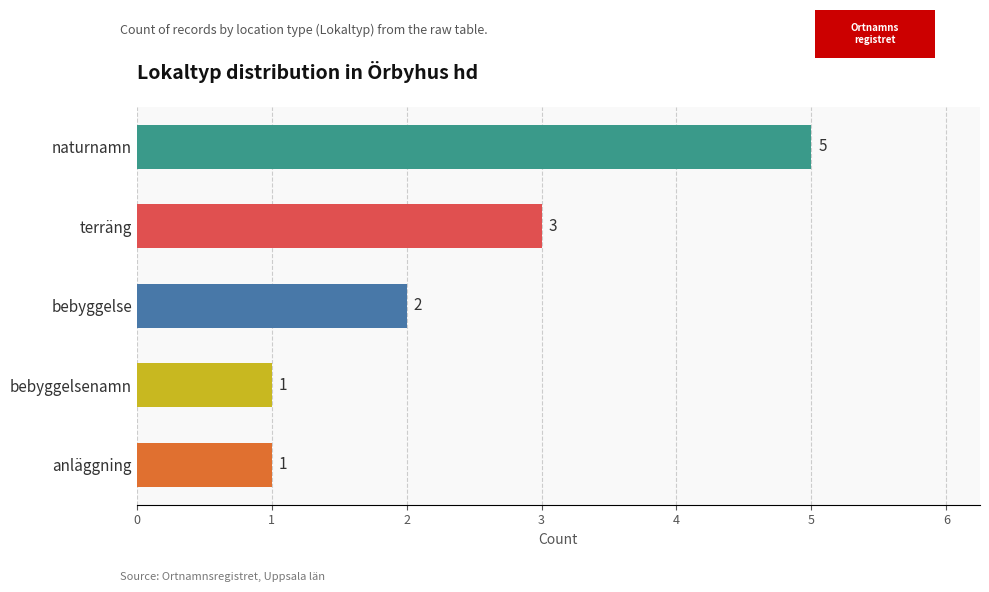

What is the average value?

2